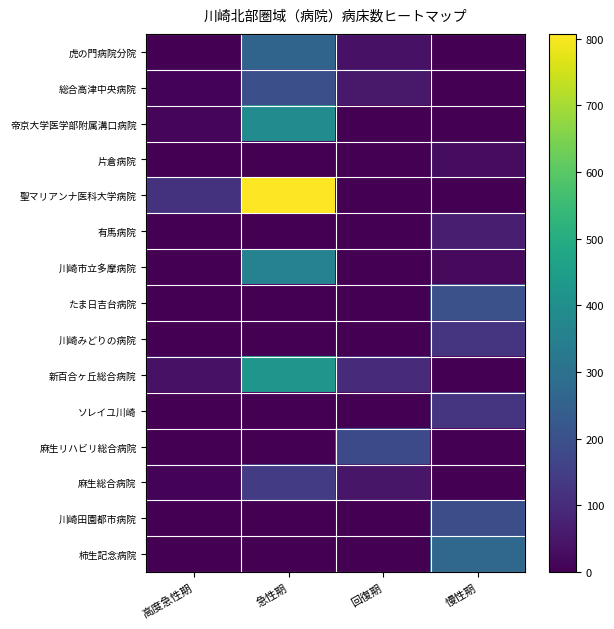

Between 高度急性期 and 急性期, which series saw the biggest shift?

聖マリアンナ医科大学病院